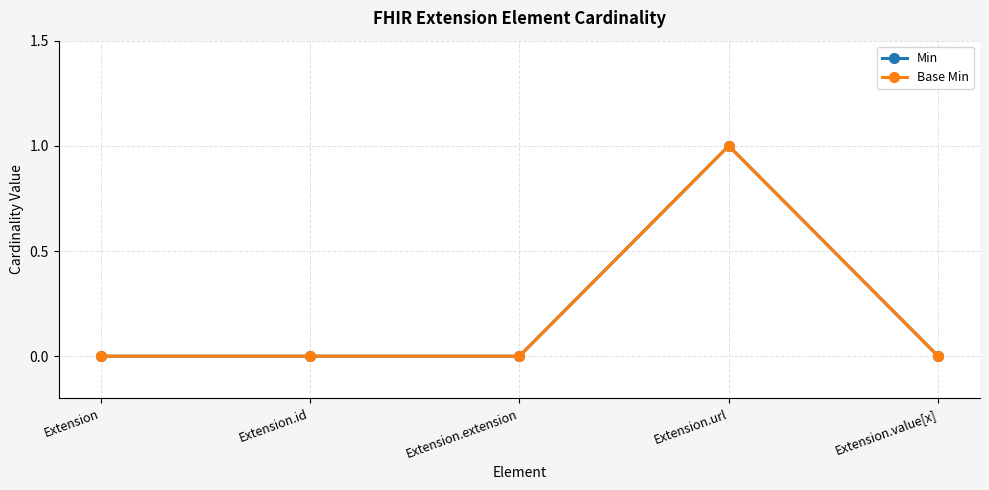

Is this an area chart (filled region under the line)?

No